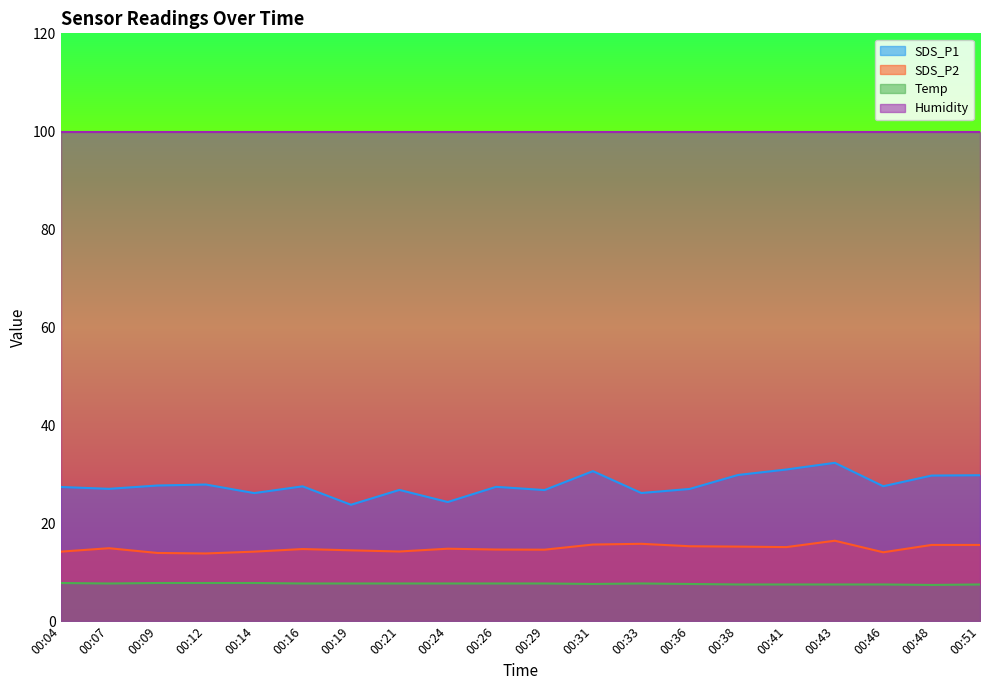

How many distinct data groups are displayed?

4